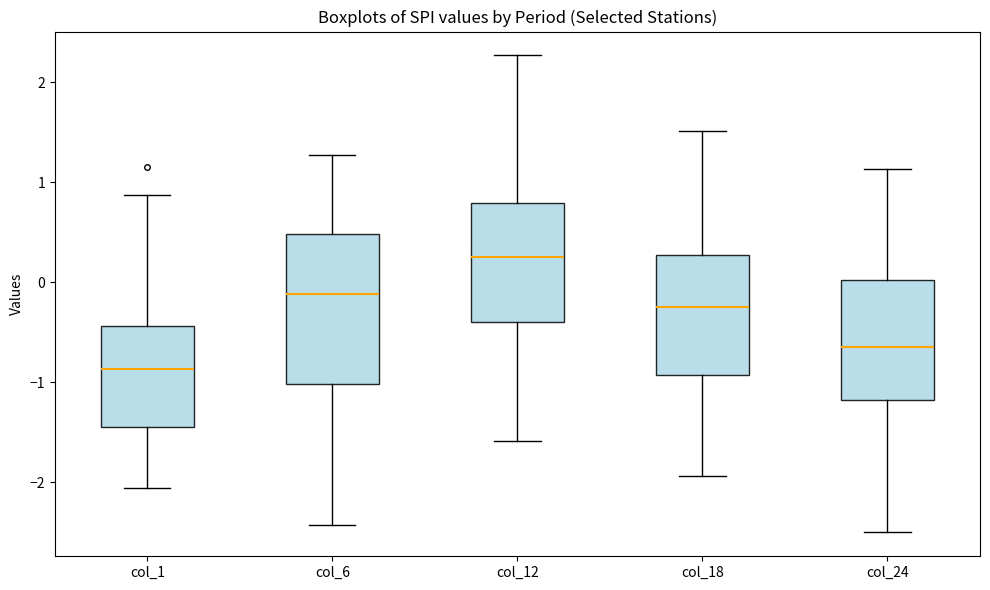

Which box has the lowest median line?

col_1